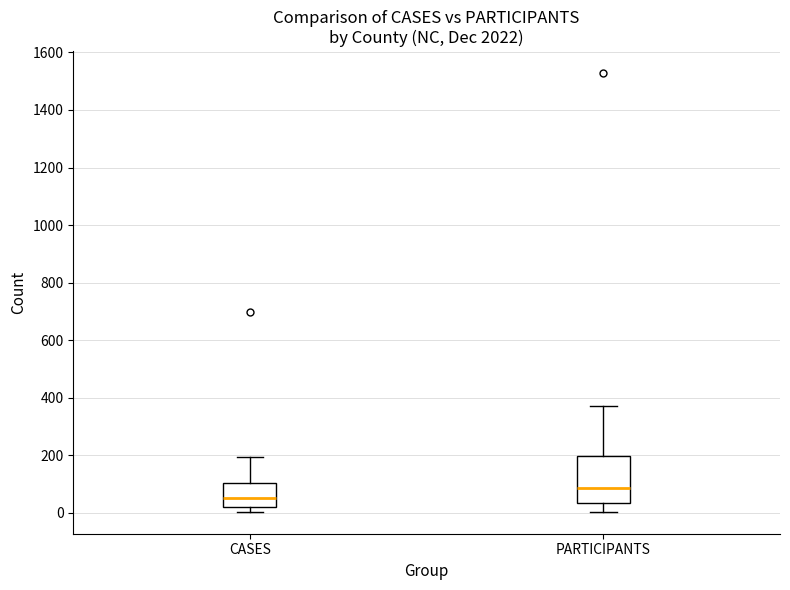

Reading left to right, read every box against the y-axis: the position of its median line, the range the box covers, and the ends of its whiskers. The values are not printed on the chart, so give them approximately, as read against the axis.

CASES: median 60, box 20 to 100, whiskers 0 to 200
PARTICIPANTS: median 80, box 40 to 200, whiskers 0 to 380